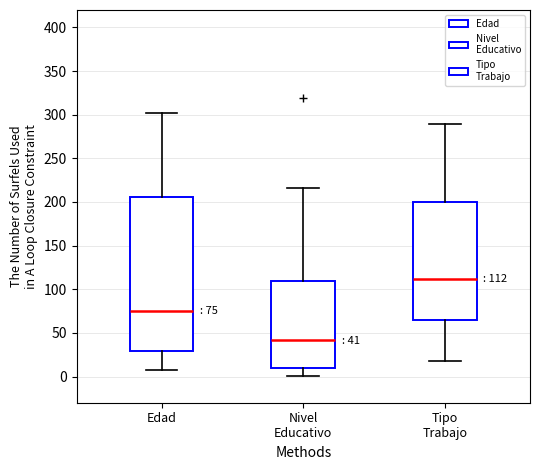

Which box has the highest median line?

Tipo Trabajo